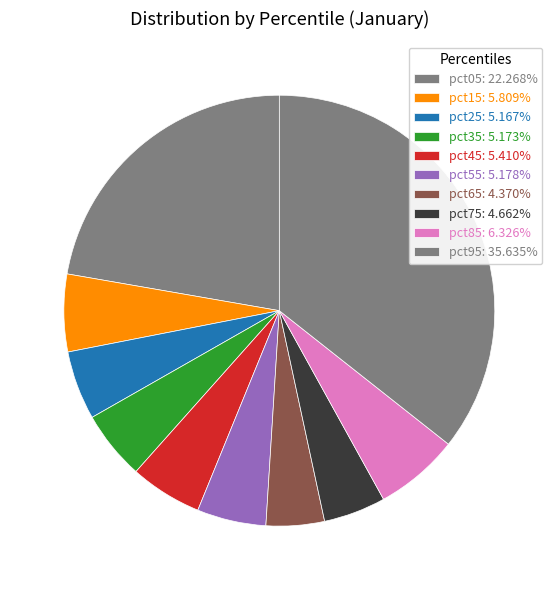

Combined, what portion of the pie is pct35 and pct25?

10.3%